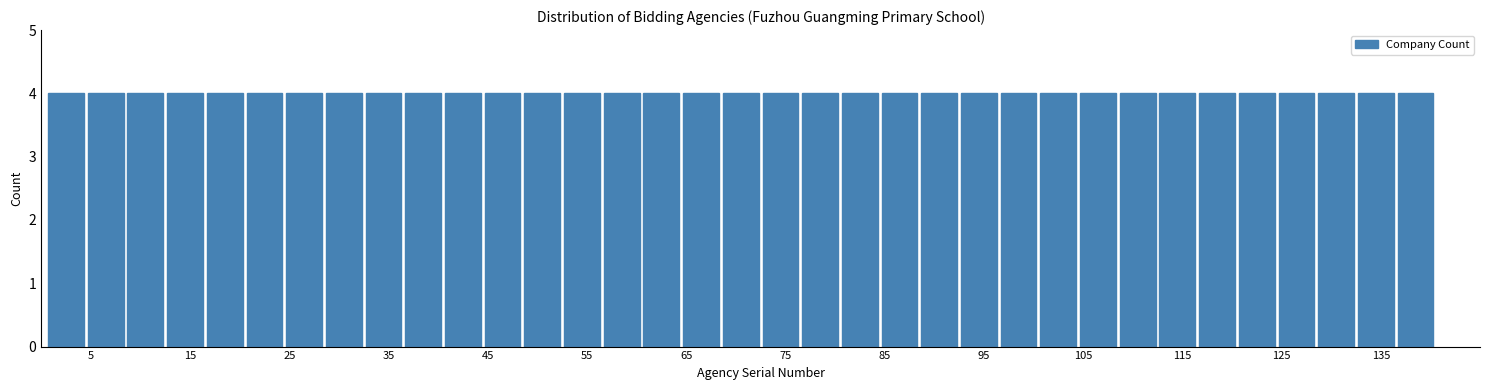

Reading left to right, list every bar in this chart as the range it spans on the x-axis followed by its height. Neither the bar edges nor the heights are printed on the chart, so give them approximately, as read against the axes.

0.5 to 4.5: 4
4.5 to 8.5: 4
8.5 to 12.5: 4
12.5 to 16.5: 4
16.5 to 20.5: 4
20.5 to 24.5: 4
24.5 to 28.5: 4
28.5 to 32.5: 4
32.5 to 36.5: 4
36.5 to 40.5: 4
40.5 to 44.5: 4
44.5 to 48.5: 4
48.5 to 52.5: 4
52.5 to 56.5: 4
56.5 to 60.5: 4
60.5 to 64.5: 4
64.5 to 68.5: 4
68.5 to 72.5: 4
72.5 to 76.5: 4
76.5 to 80.5: 4
80.5 to 84.5: 4
84.5 to 88.5: 4
88.5 to 92.5: 4
92.5 to 96.5: 4
96.5 to 100.5: 4
100.5 to 104.5: 4
104.5 to 108.5: 4
108.5 to 112.5: 4
112.5 to 116.5: 4
116.5 to 120.5: 4
120.5 to 124.5: 4
124.5 to 128.5: 4
128.5 to 132.5: 4
132.5 to 136.5: 4
136.5 to 140.5: 4